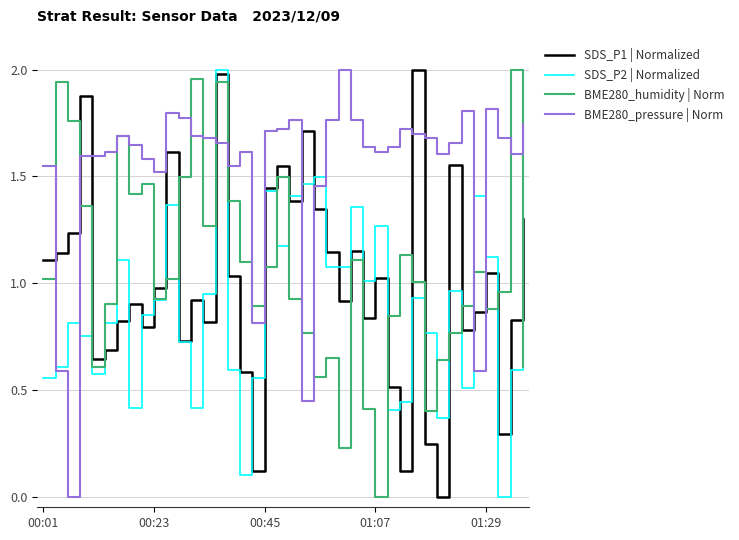

Which series has the largest total across all categories?

BME280_pressure | Norm